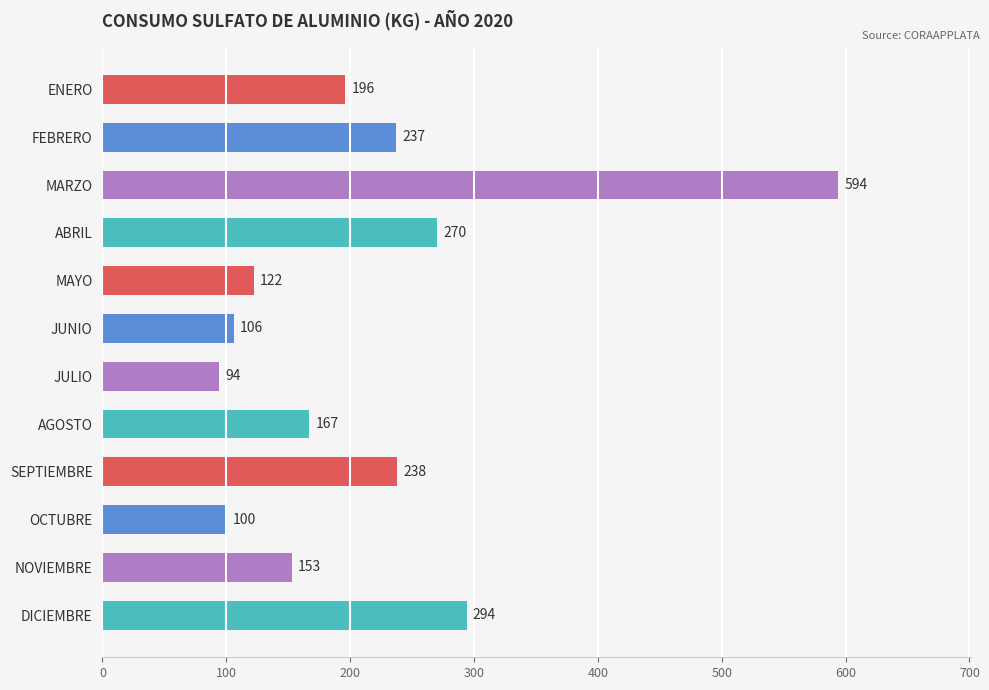

Is it true that the value at SEPTIEMBRE is 238?

True